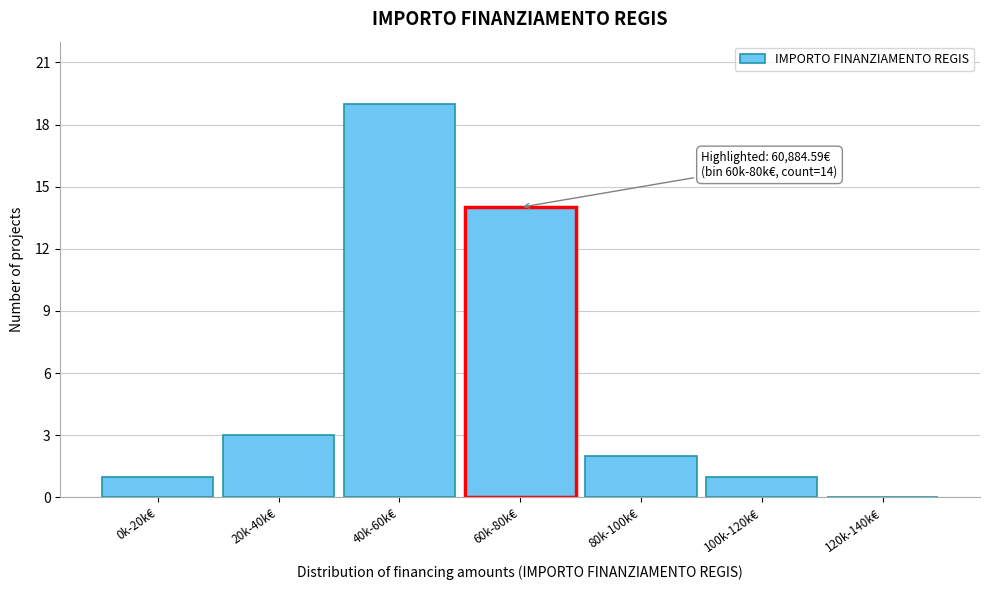

What is the change in value from 60k-80k€ to 80k-100k€?

-12